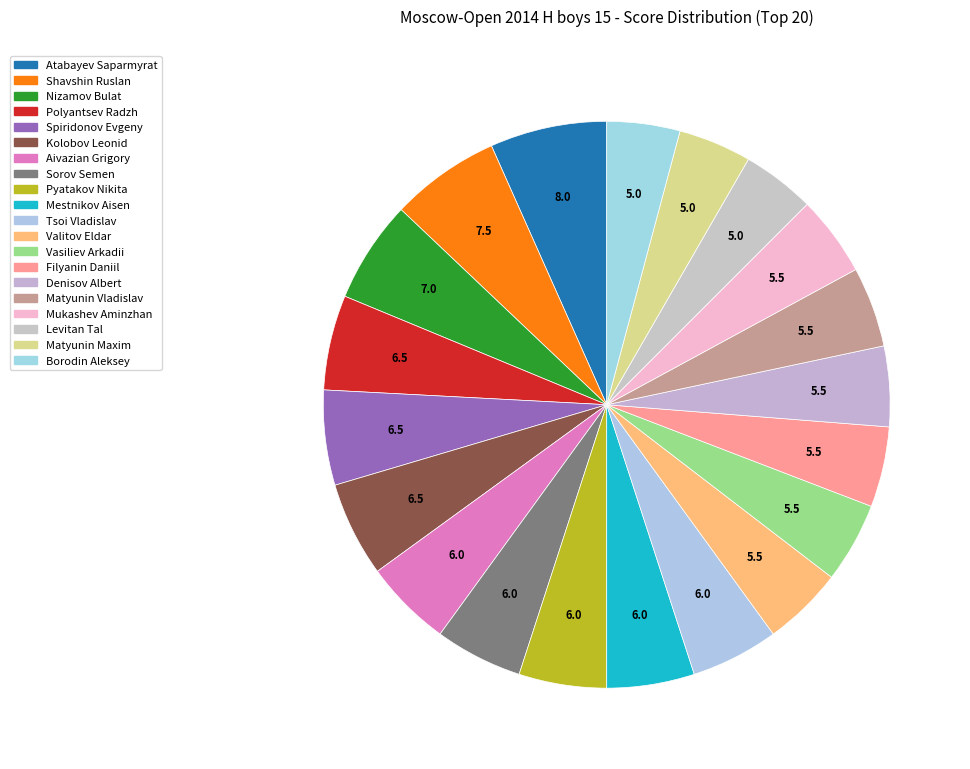

How many slices are in this pie chart?

20